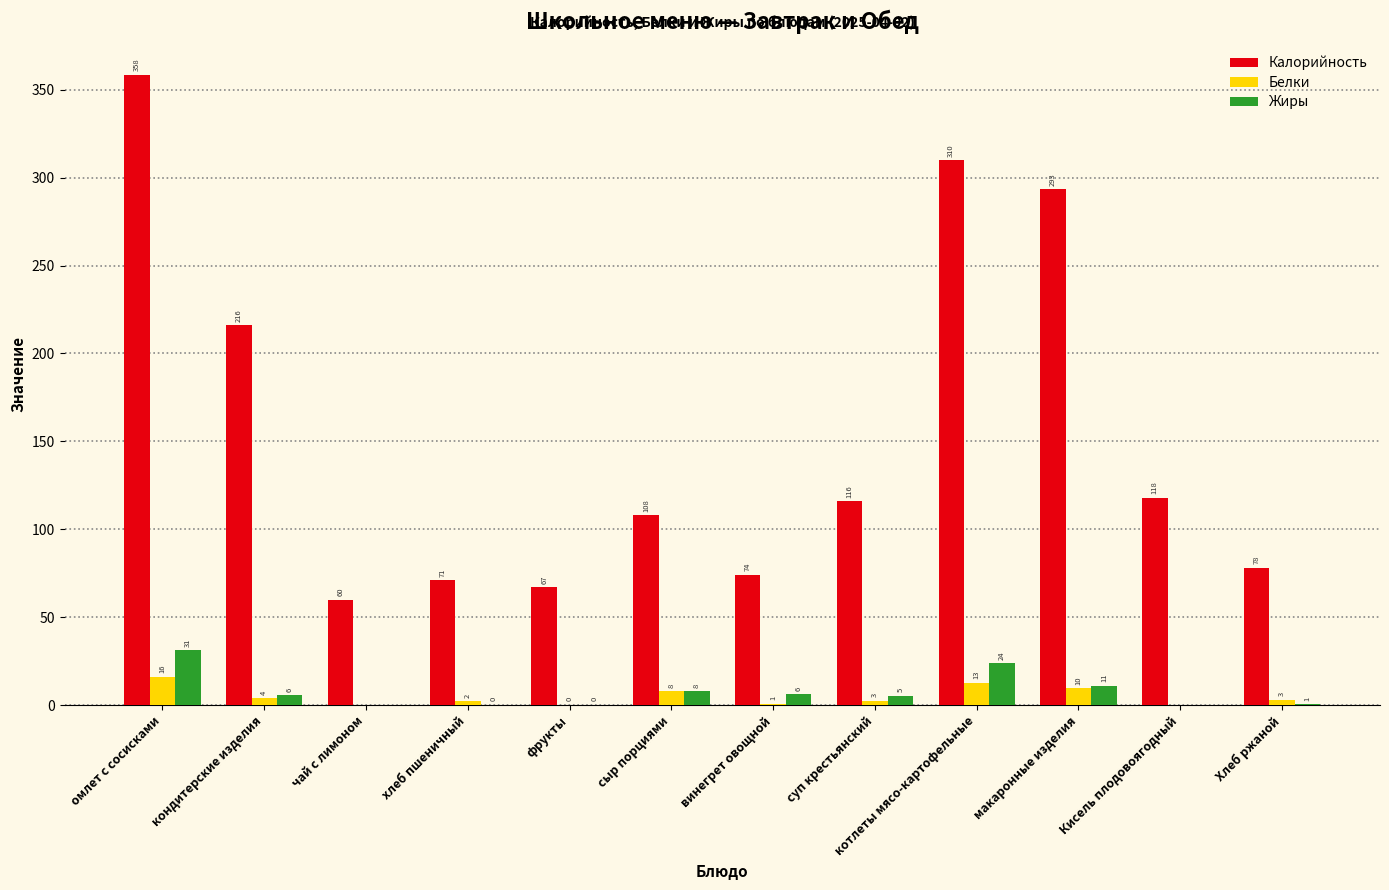

At which category is the sum across all series the highest?

омлет с сосисками